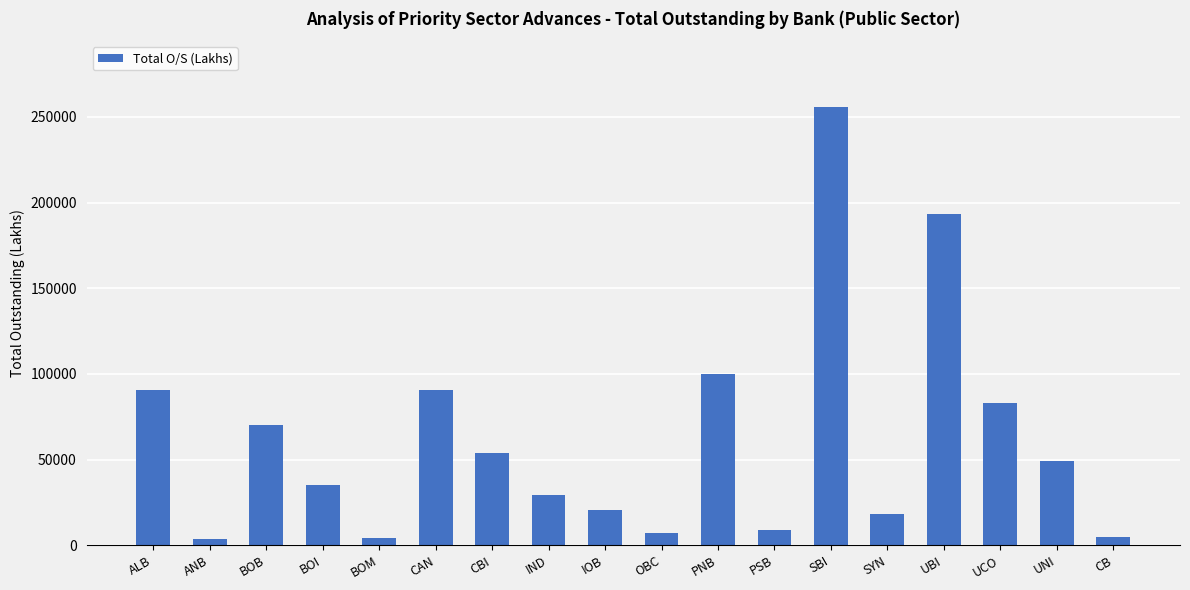

What is the minimum value shown in the chart?

3808.9